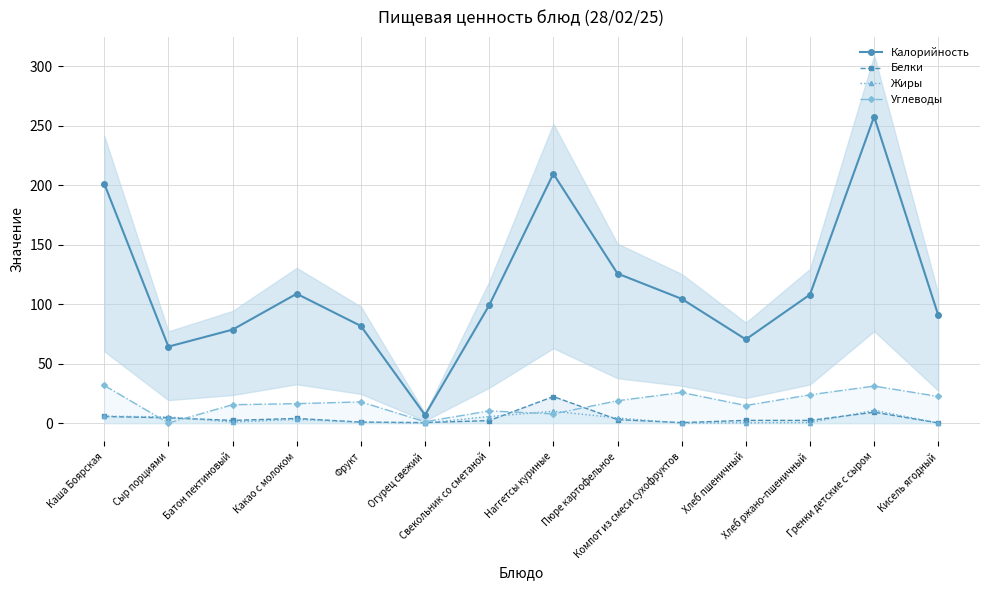

True or false: Белки has more than 2 interior local peaks.

True